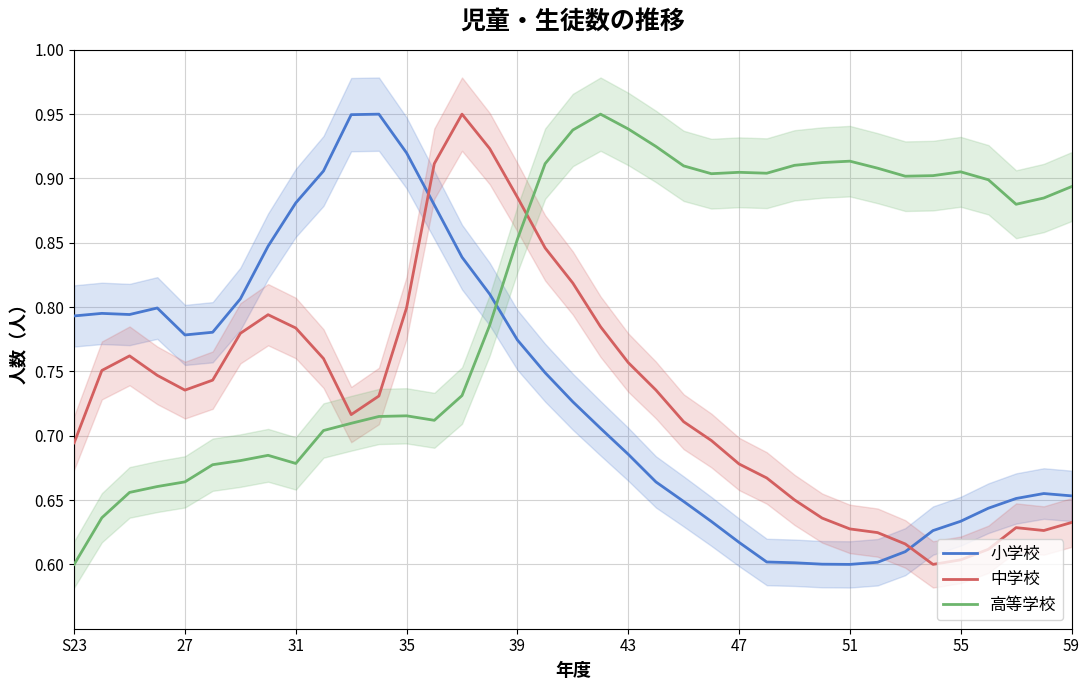

Reading left to right, transcribe all the data shown in this chart.

小学校: 0.8	0.8	0.8	0.8	0.8	0.8	0.8	0.8	0.9	0.9	0.9	0.9	0.9	0.9	0.8	0.8	0.8	0.7	0.7	0.7	0.7	0.7	0.6	0.6	0.6	0.6	0.6	0.6	0.6	0.6	0.6	0.6	0.6	0.6	0.7	0.7	0.7
中学校: 0.7	0.8	0.8	0.7	0.7	0.7	0.8	0.8	0.8	0.8	0.7	0.7	0.8	0.9	0.9	0.9	0.9	0.8	0.8	0.8	0.8	0.7	0.7	0.7	0.7	0.7	0.7	0.6	0.6	0.6	0.6	0.6	0.6	0.6	0.6	0.6	0.6
高等学校: 0.6	0.6	0.7	0.7	0.7	0.7	0.7	0.7	0.7	0.7	0.7	0.7	0.7	0.7	0.7	0.8	0.9	0.9	0.9	0.9	0.9	0.9	0.9	0.9	0.9	0.9	0.9	0.9	0.9	0.9	0.9	0.9	0.9	0.9	0.9	0.9	0.9